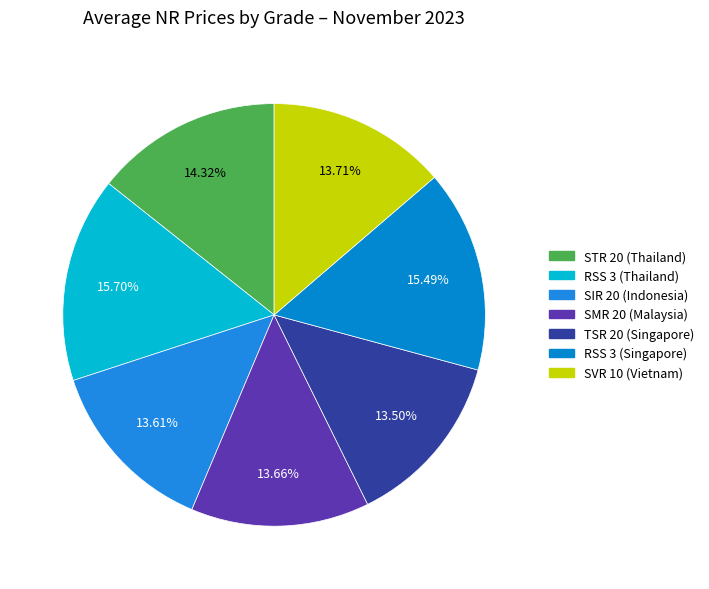

Is it true that TSR 20 (Singapore) is 25% of the pie?

False